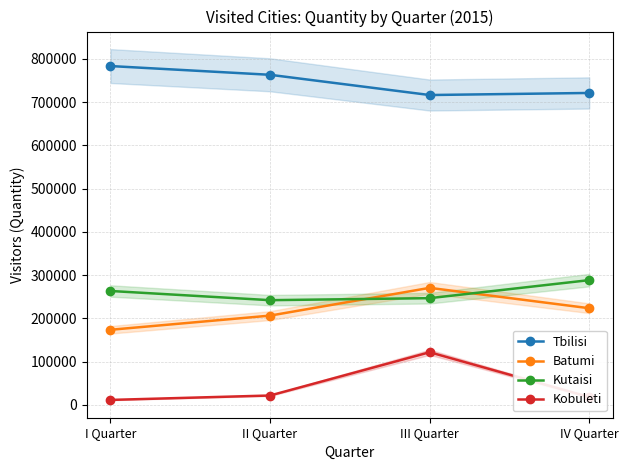

What are all the series names shown in the legend?

Tbilisi, Batumi, Kutaisi, Kobuleti